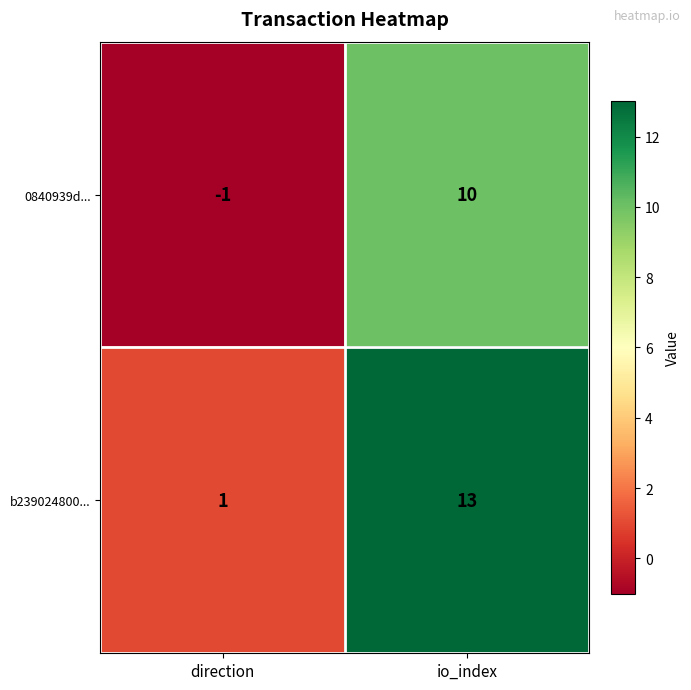

Reading right to left, extract all data points from this chart.

0840939d...: io_index=10	direction=-1
b239024800...: io_index=13	direction=1